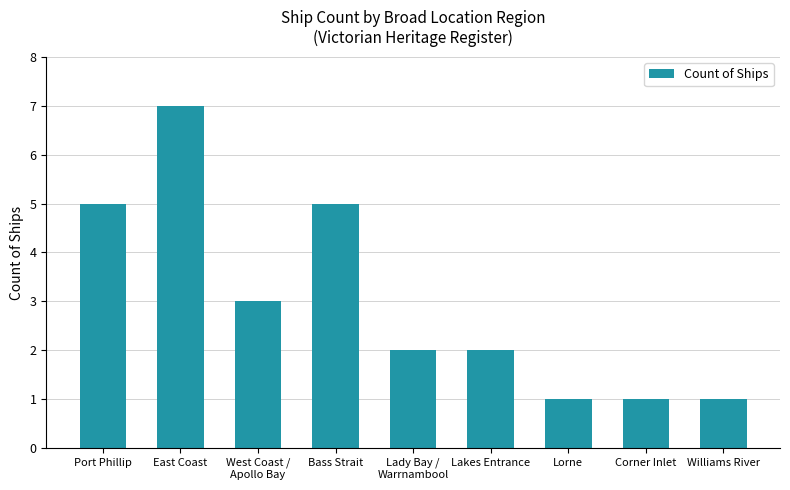

Does the chart contain stacked bars?

No